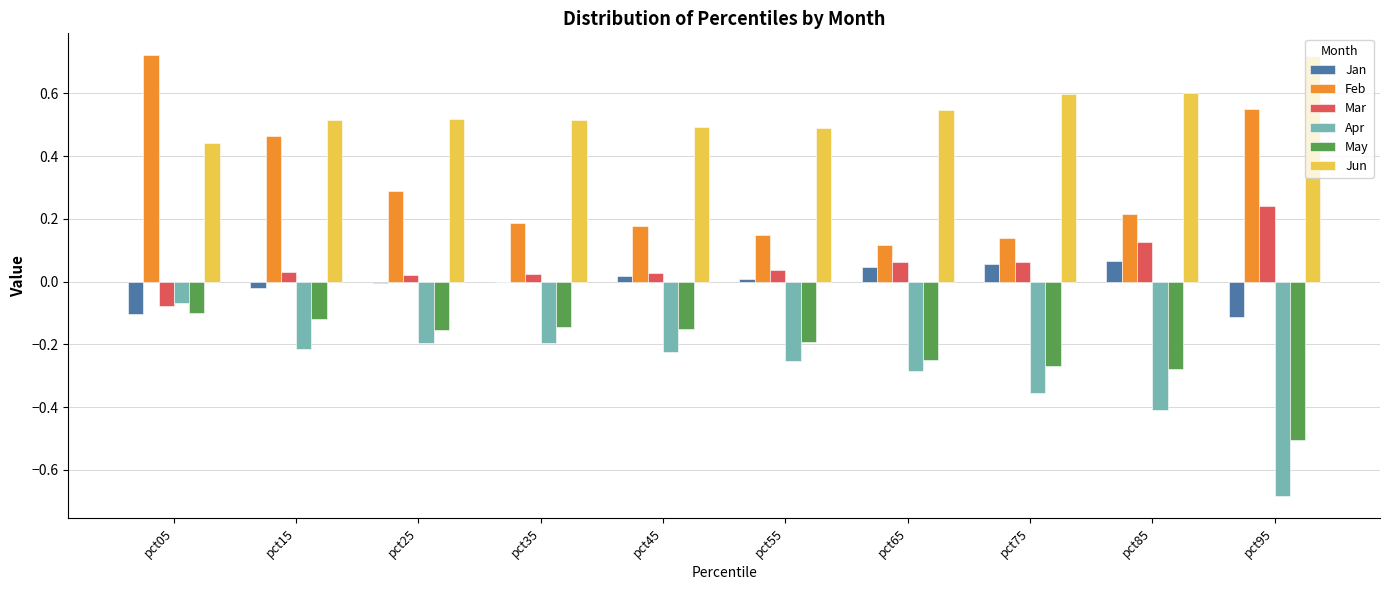

True or false: May has a value of -0.2 at pct25.

True